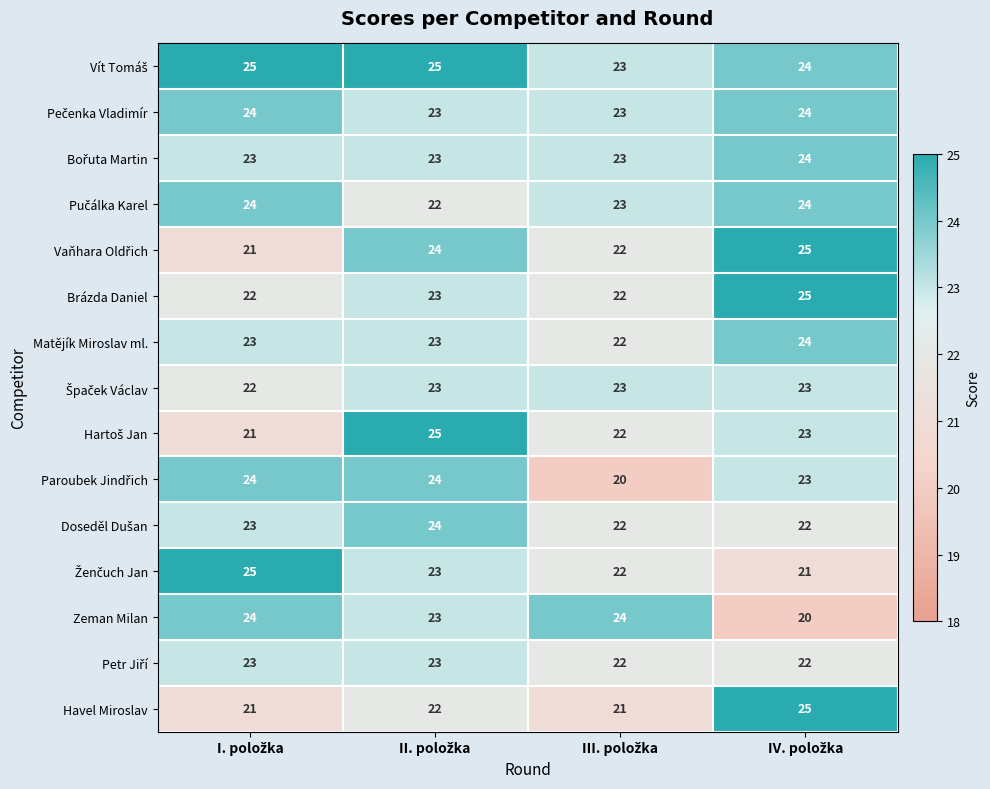

At how many categories does at least one series exceed 21?

4